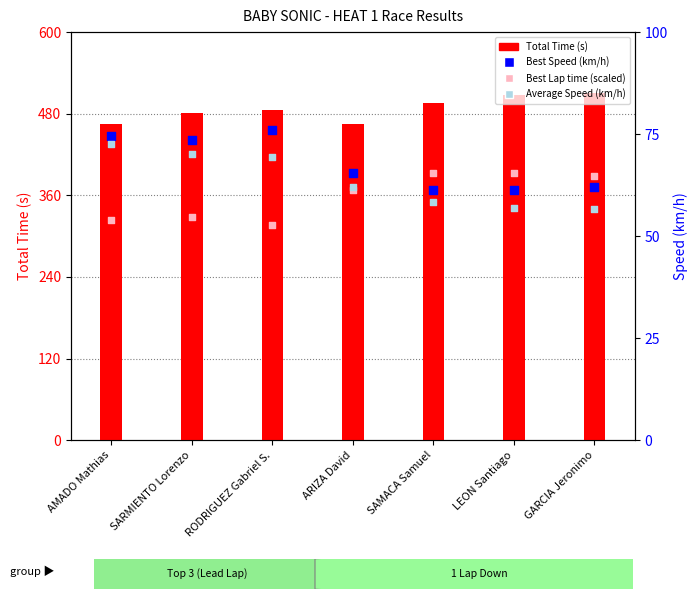

Which series reaches the minimum Y coordinate?

Best Lap time (scaled)